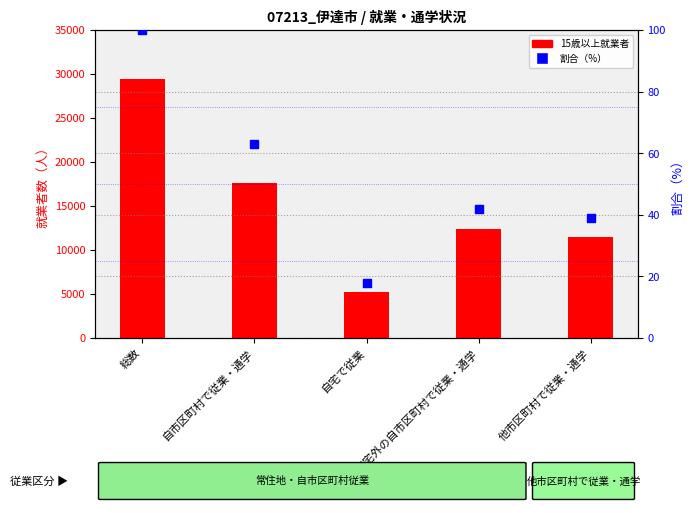

At which category is the sum across all series the highest?

総数